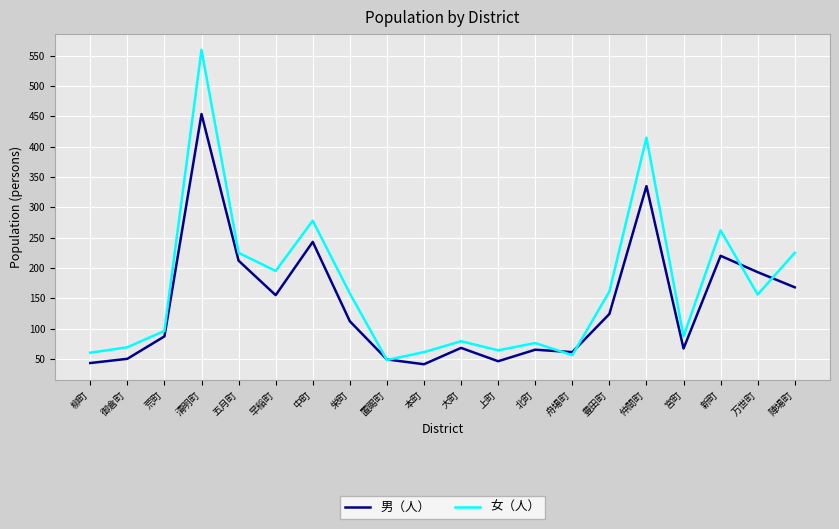

Rank the series by their maximum value, from lowest to highest.

男（人）, 女（人）